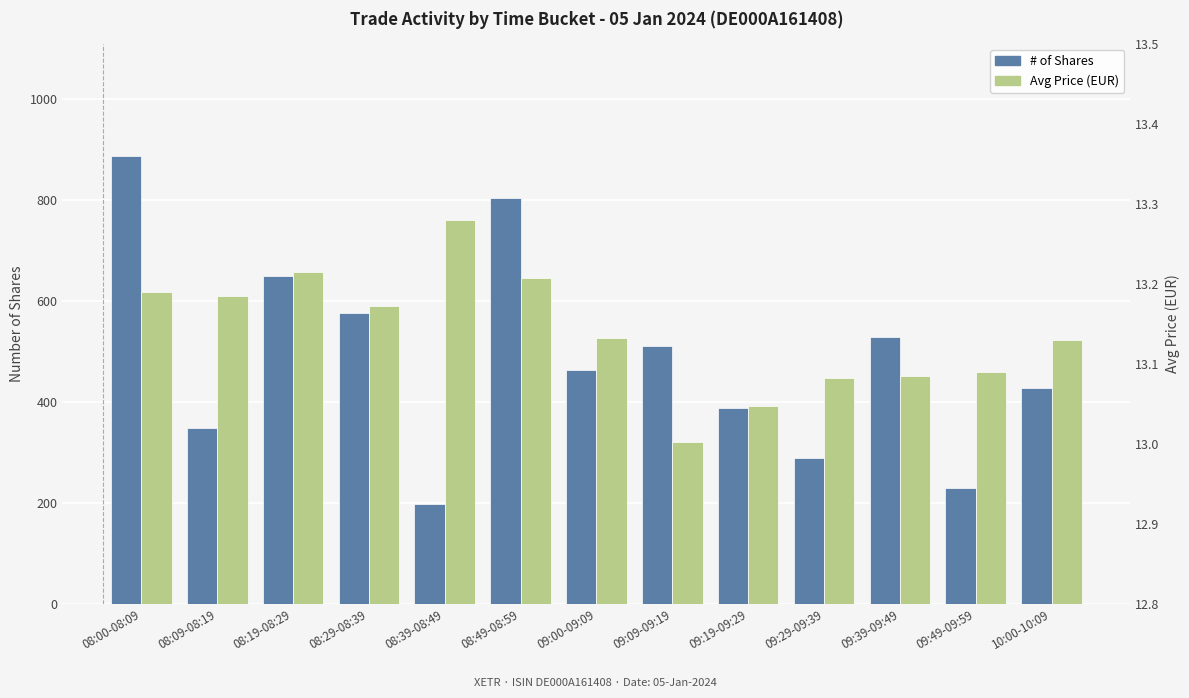

What is the total value across all series at 08:09-08:19?

363.2